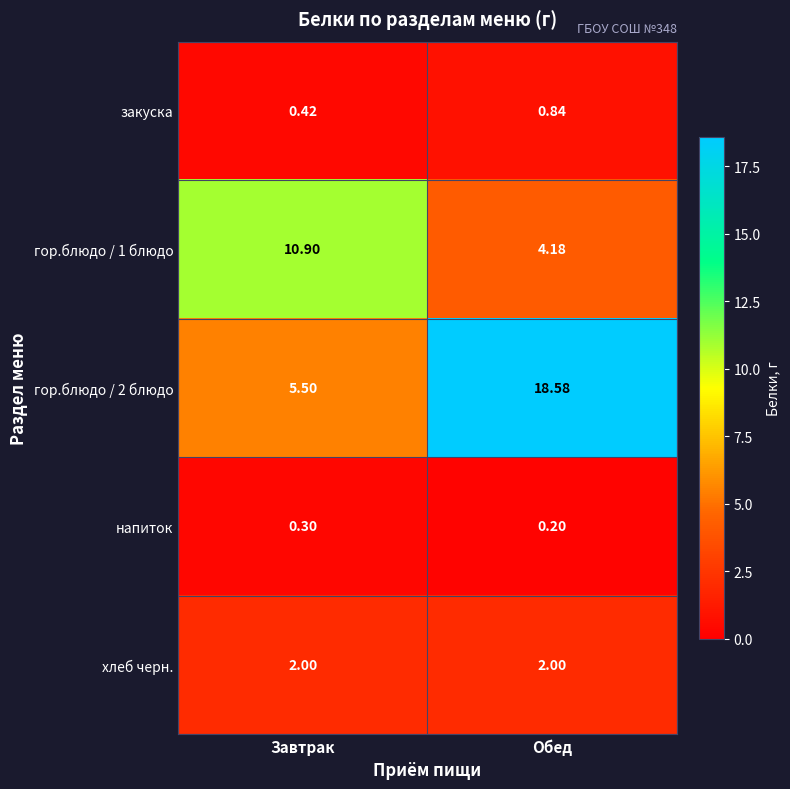

Which category has the lowest value in the гор.блюдо / 1 блюдо series?

Обед